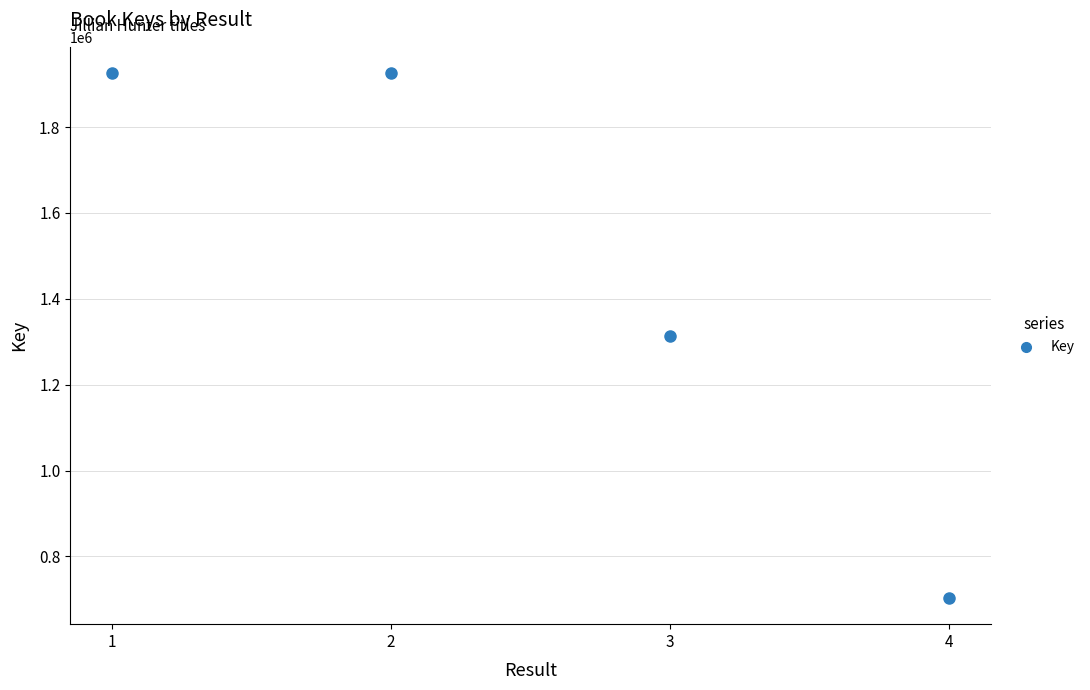

What is the greatest value displayed?

1926107